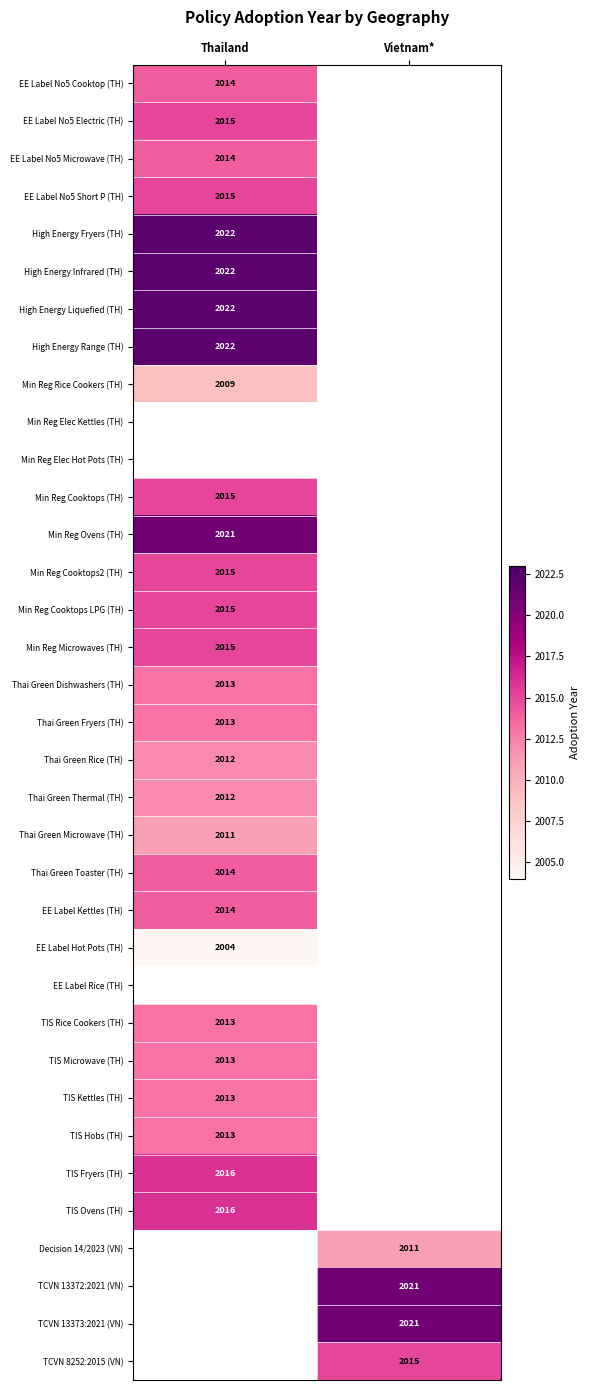

What is the spread (max minus min) of values at Thailand?

18.0